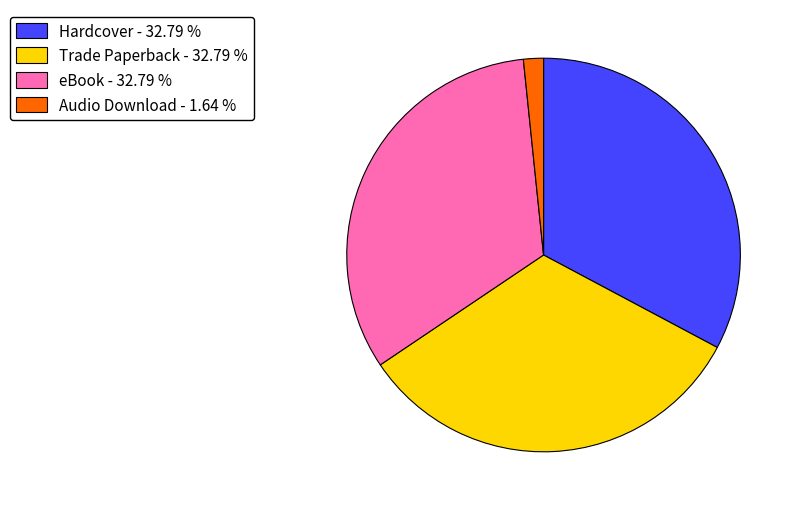

Combined, do eBook - 32.79 % and Hardcover - 32.79 % account for over 50%?

Yes